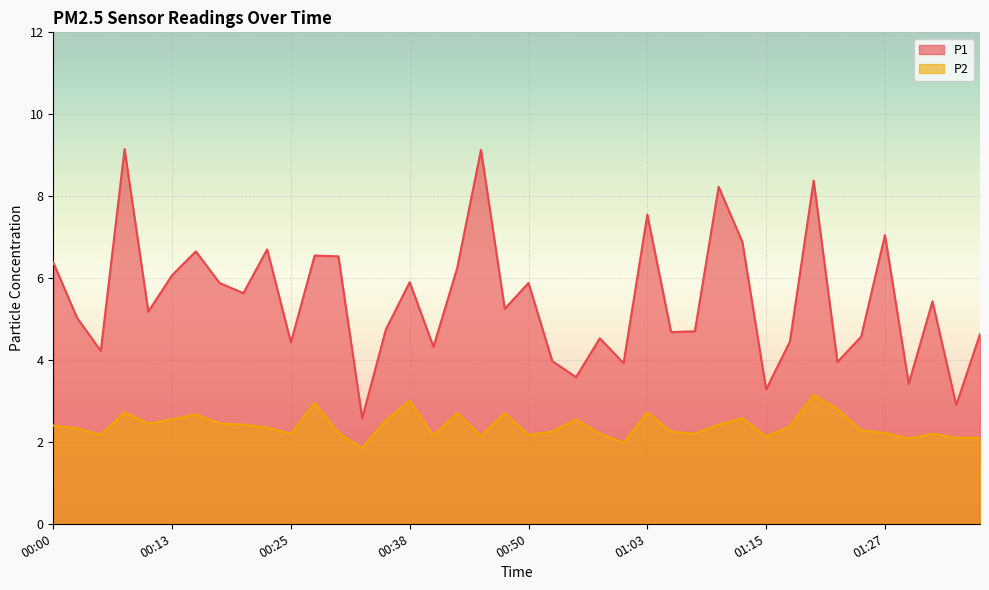

True or false: P1 and P2 intersect in this chart.

False